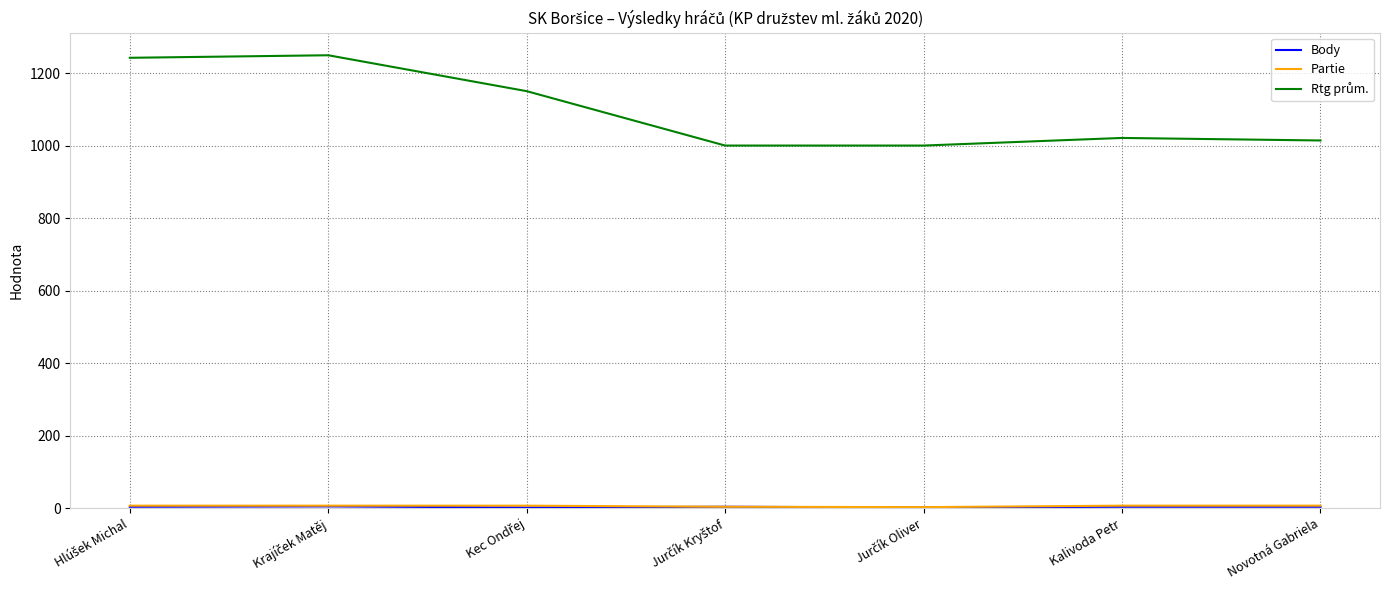

What is the greatest value displayed?

1249